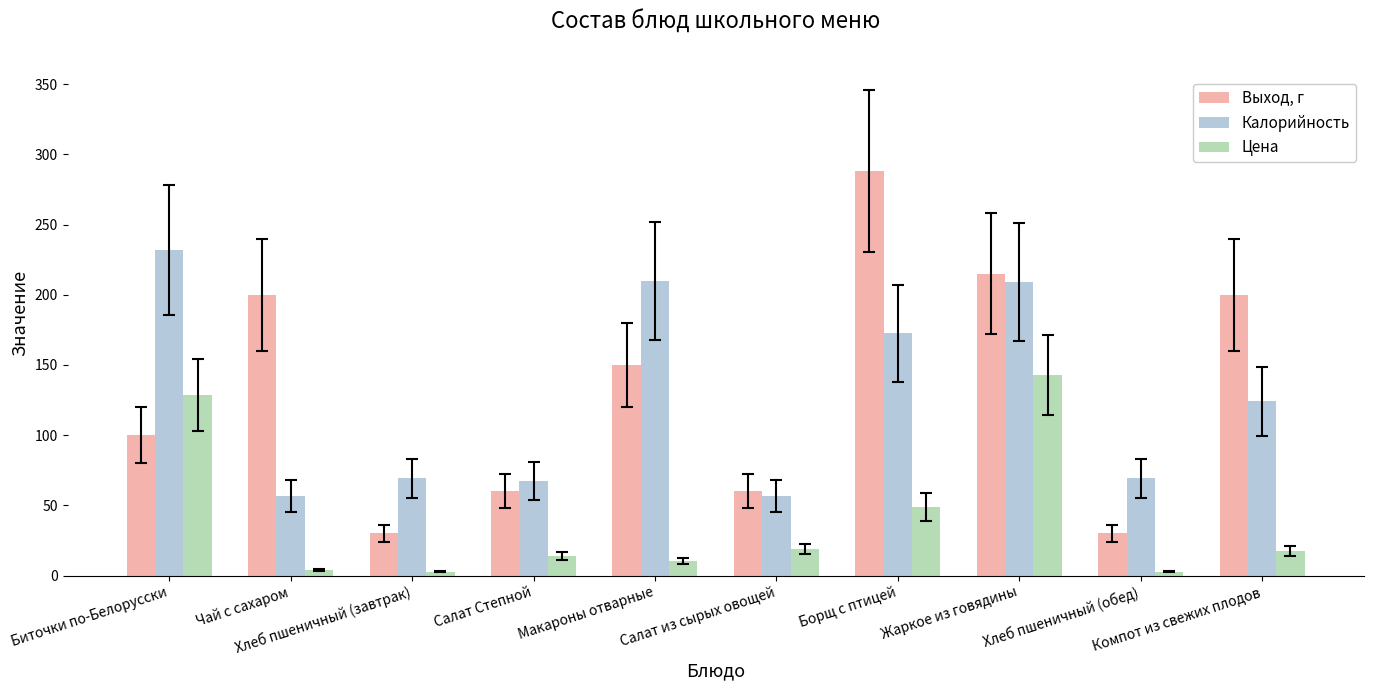

Rank the series by their maximum value, from highest to lowest.

Выход, г, Калорийность, Цена